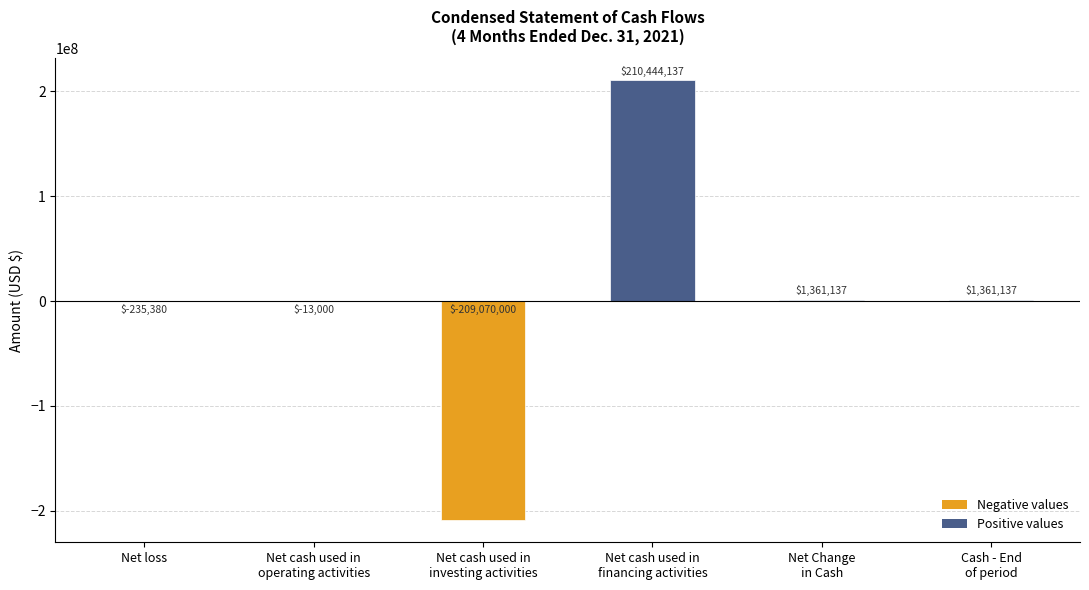

What is the greatest value displayed?

210444137